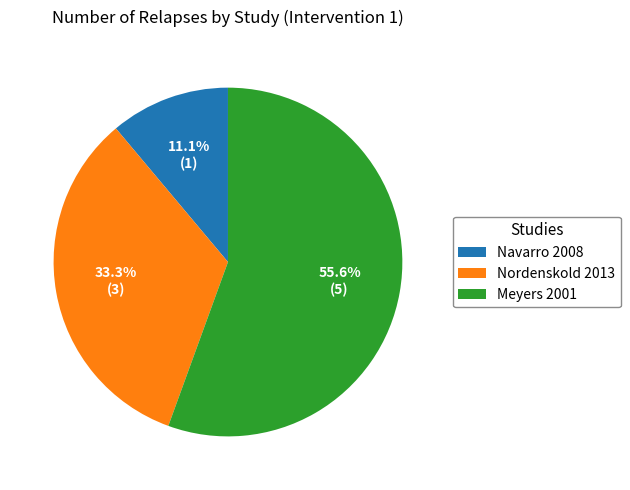

To the nearest percent, what is the difference between the largest and smallest slice percentages?

44%